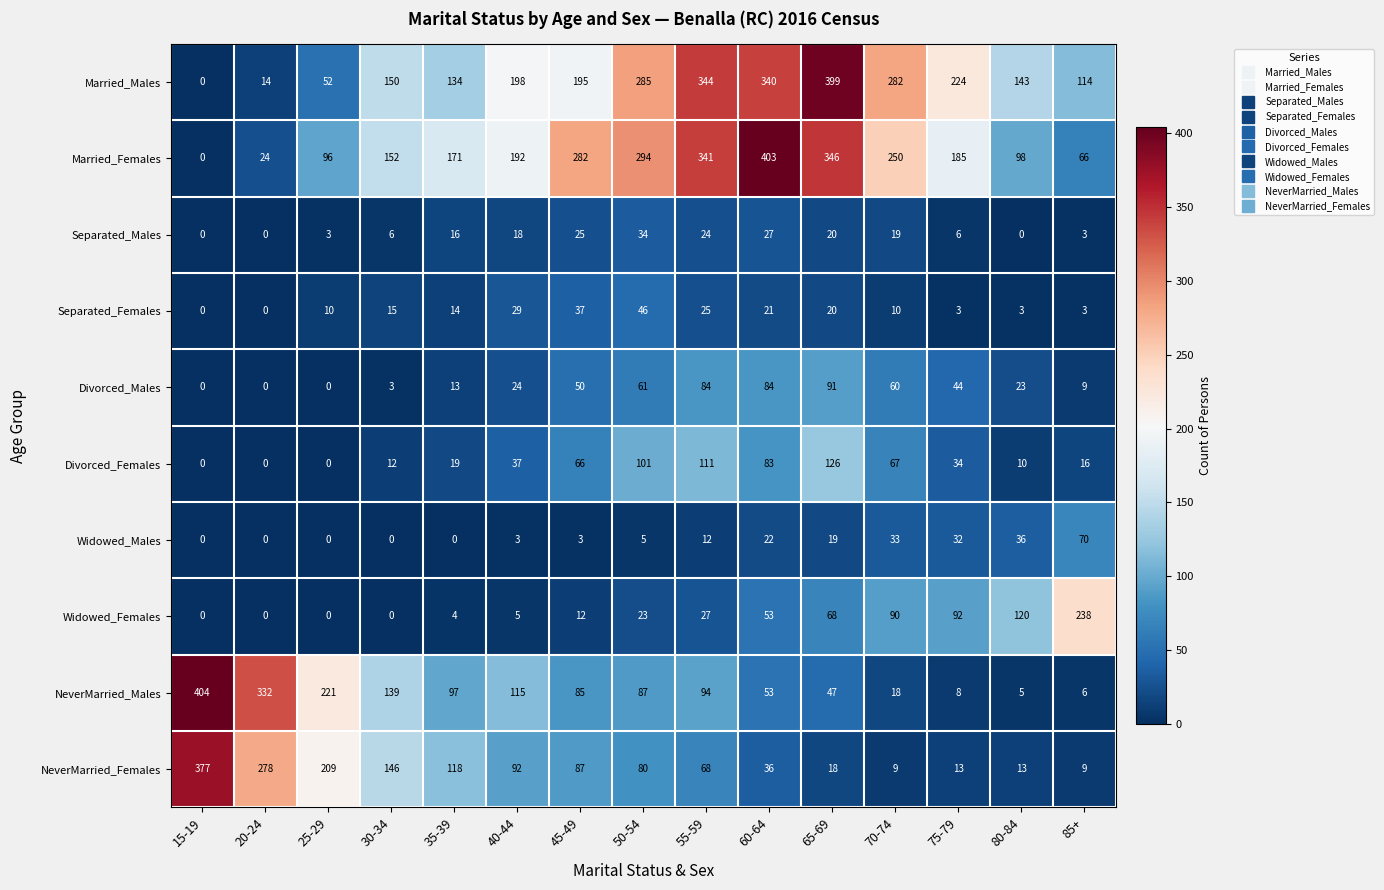

What is the difference between the maximum and minimum values in the Separated_Males series?

34